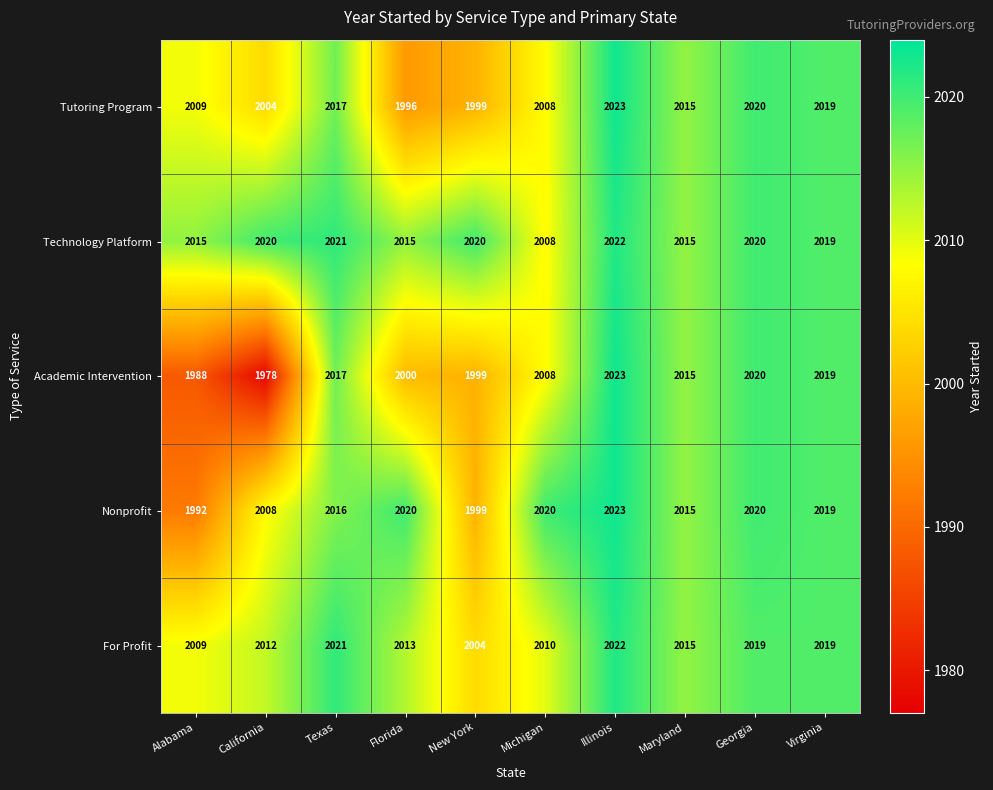

What is the difference between the Nonprofit values at Maryland and Michigan?

5